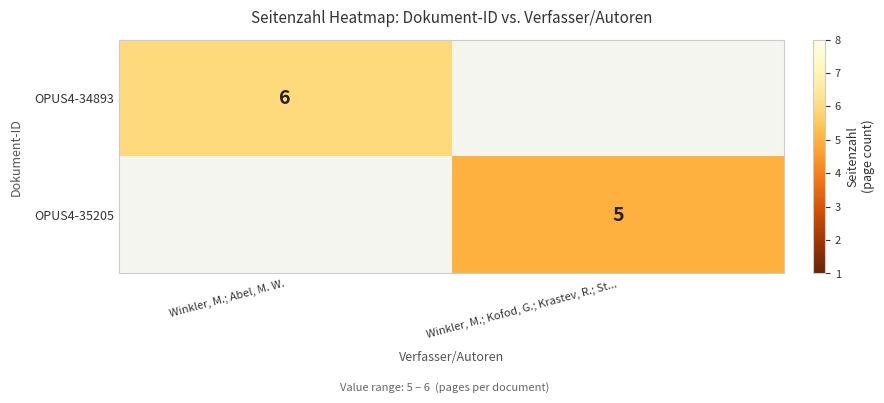

The value of OPUS4-35205 at Winkler, M.; Kofod, G.; Krastev, R.; St... is 5. True or false?

True